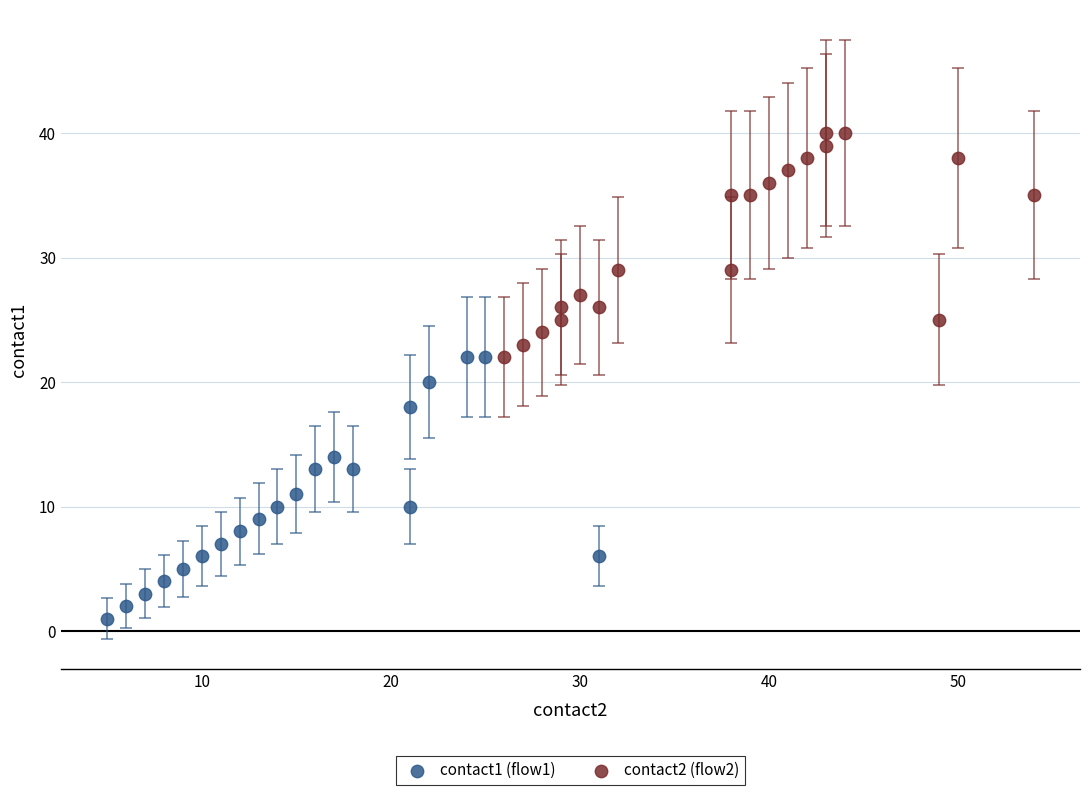

Which series has the widest spread of Y values?

contact1 (flow1)